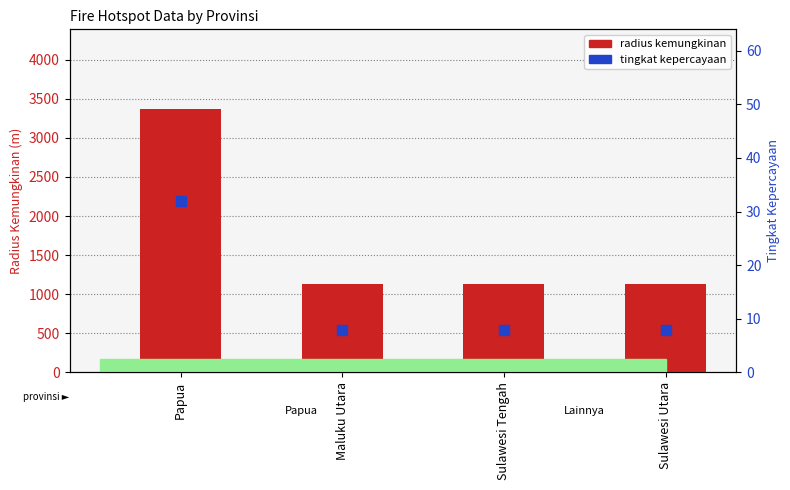

Is the value of radius kemungkinan at Sulawesi Tengah greater than the value of tingkat kepercayaan at Papua?

Yes